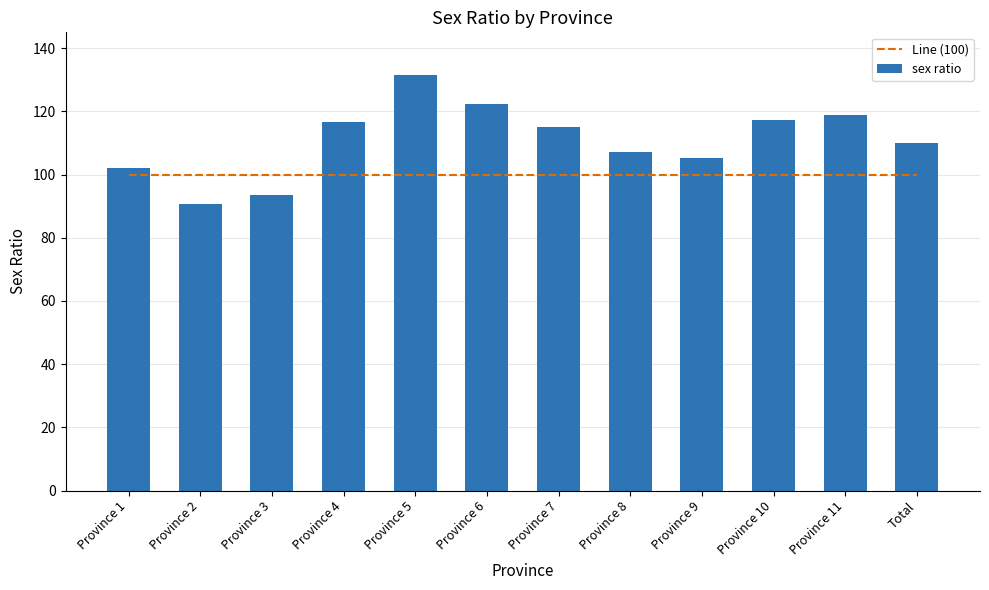

Reading left to right, list all the values displayed in this chart.

Line (100): 100.0	100.0	100.0	100.0	100.0	100.0	100.0	100.0	100.0	100.0	100.0	100.0
sex ratio: 102.0	90.8	93.4	116.5	131.5	122.2	115.1	107.0	105.3	117.4	118.8	110.1